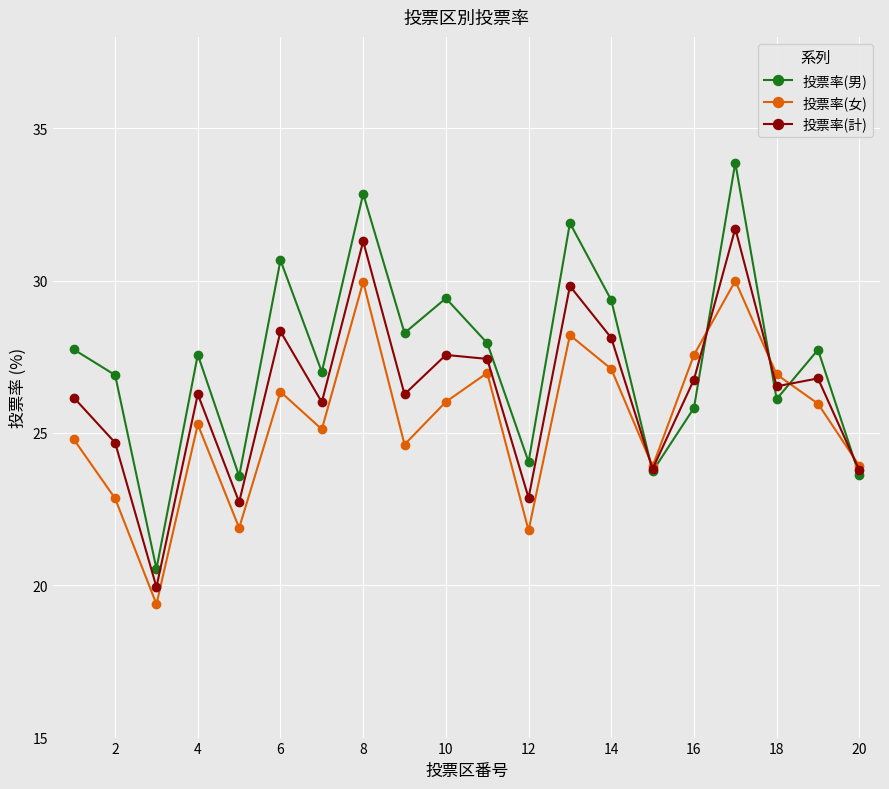

What is the highest value of the 投票率(男) series?

33.9